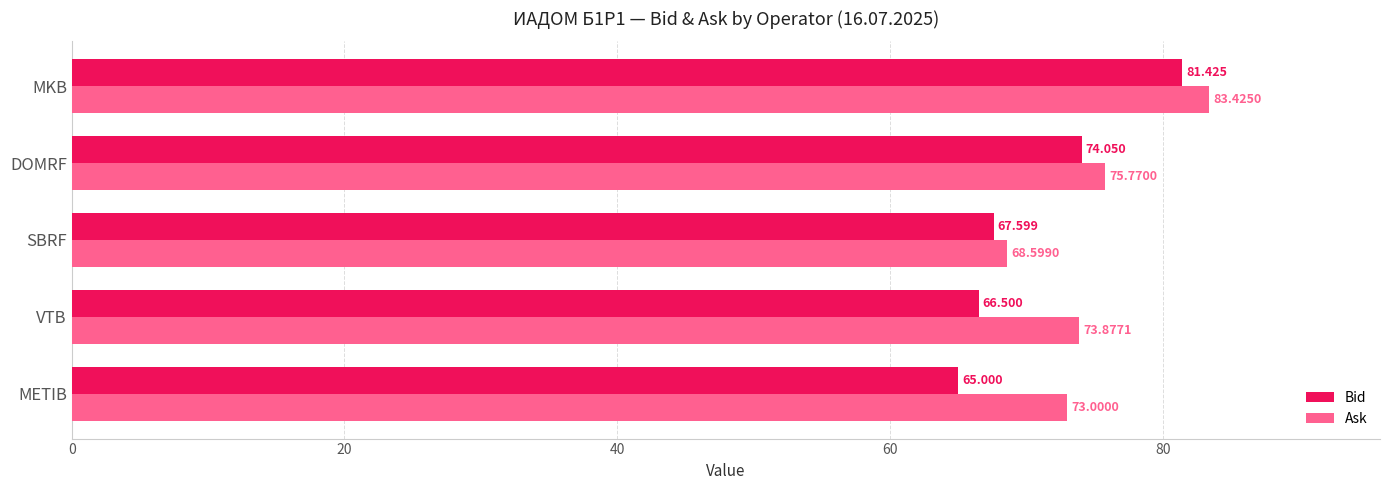

At which category is the sum across all series the highest?

MKB